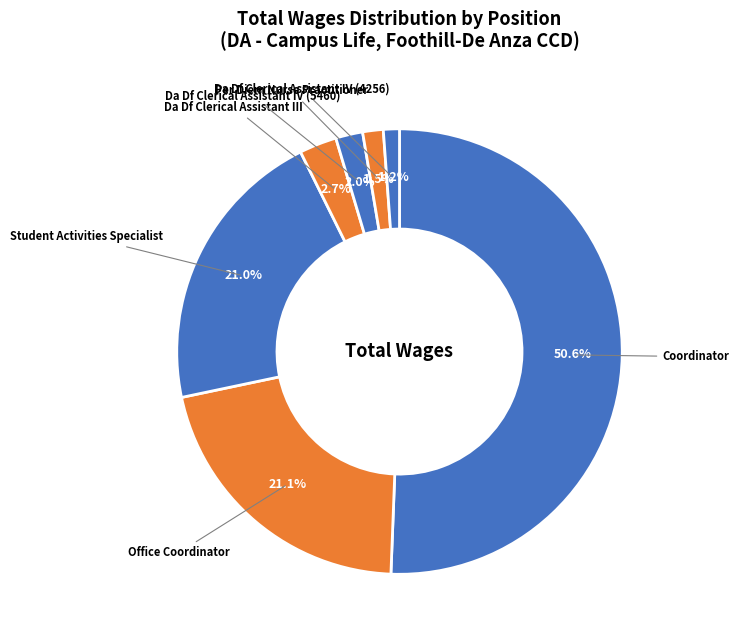

Which has a higher value, Coordinator or Da Df Clerical Assistant IV (5460)?

Coordinator